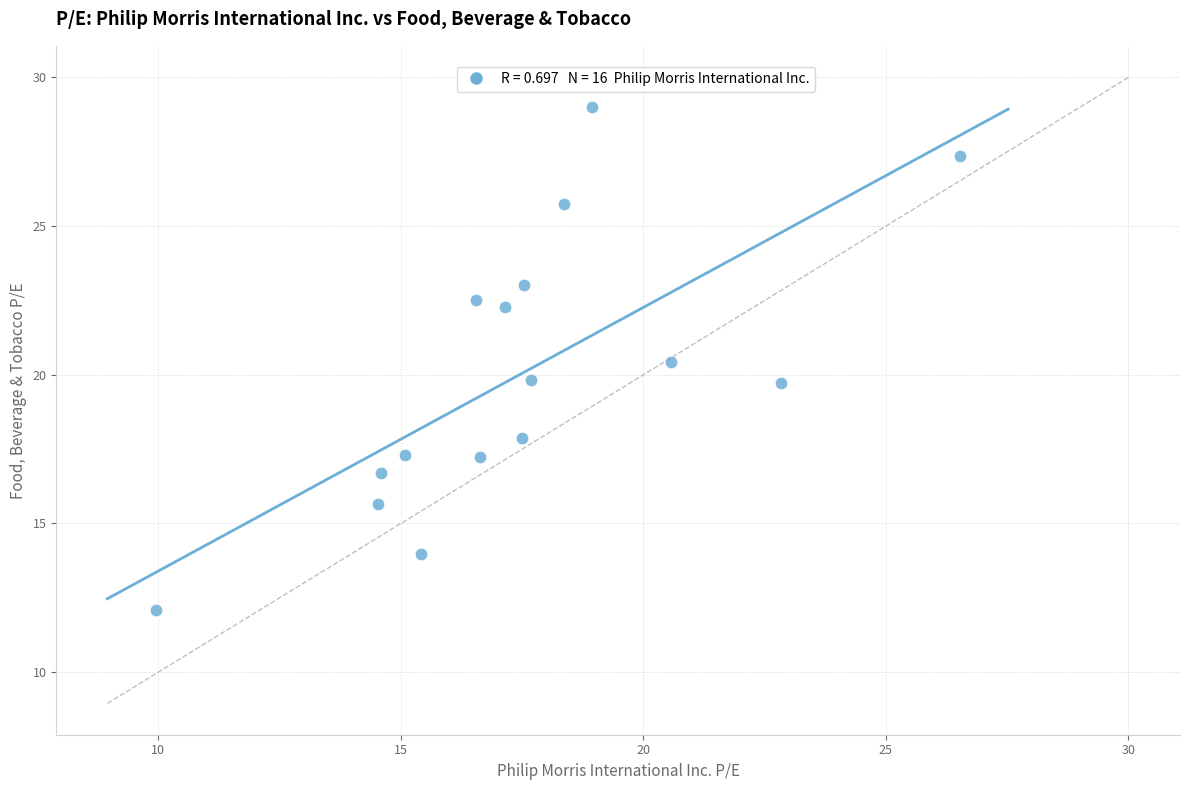

What is the range of Y values (max minus min)?

16.9